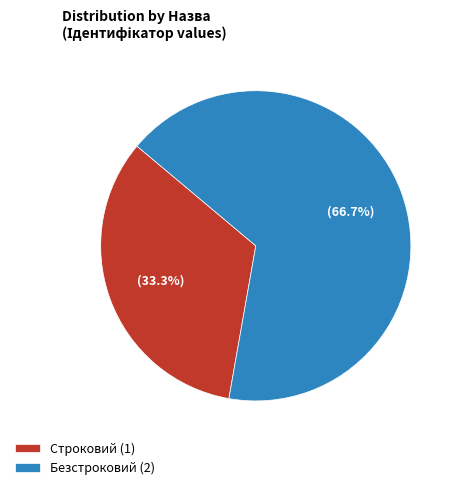

To the nearest percent, what is the average slice percentage?

50%